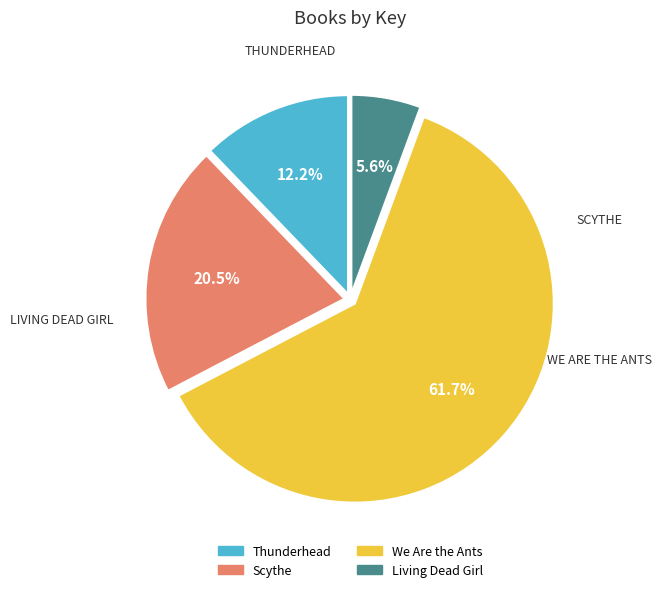

How much of the chart is everything except Thunderhead?

87.8%